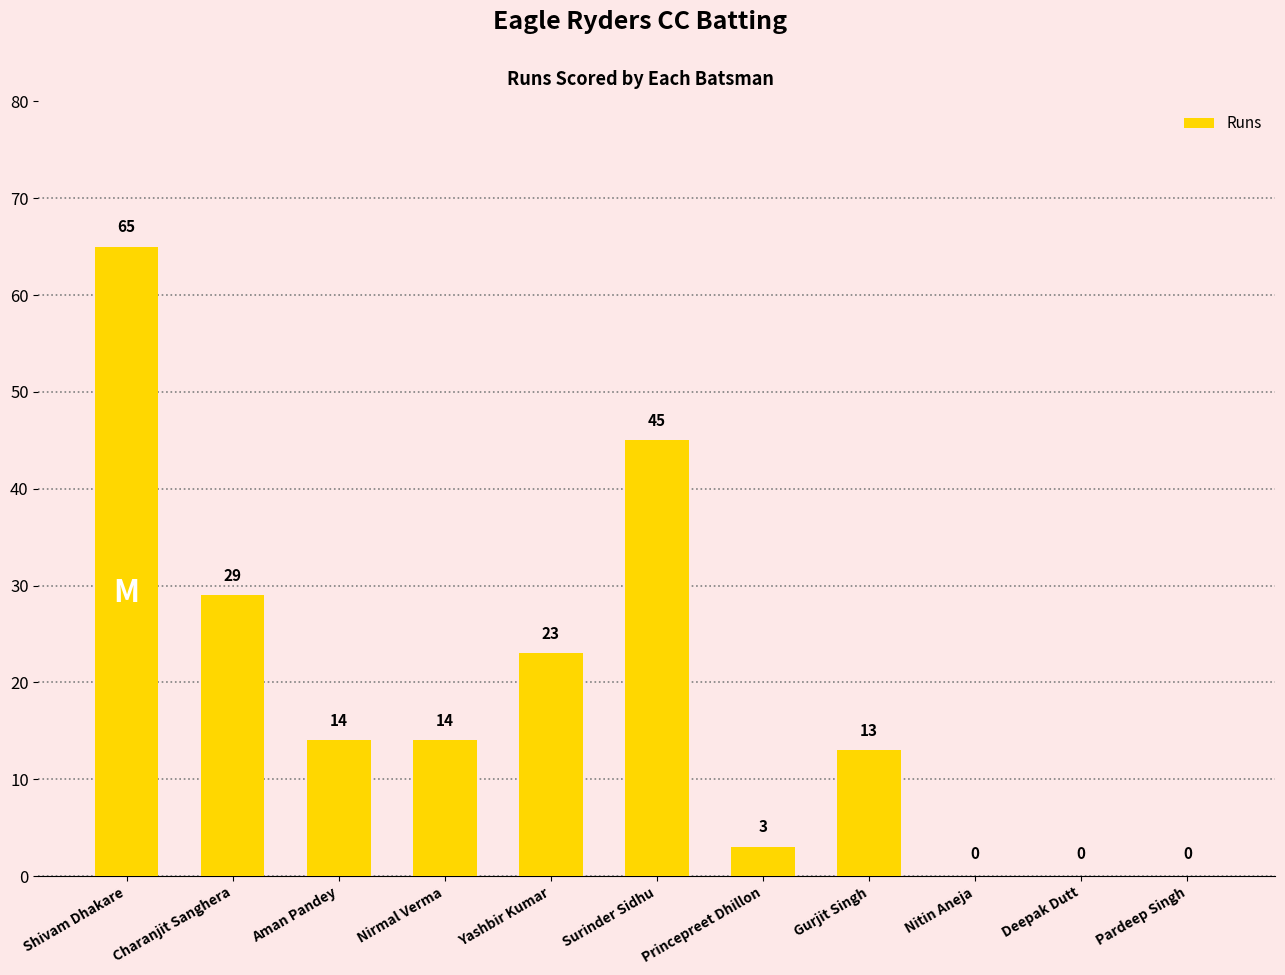

At which category does the chart reach its peak across all series?

Shivam Dhakare